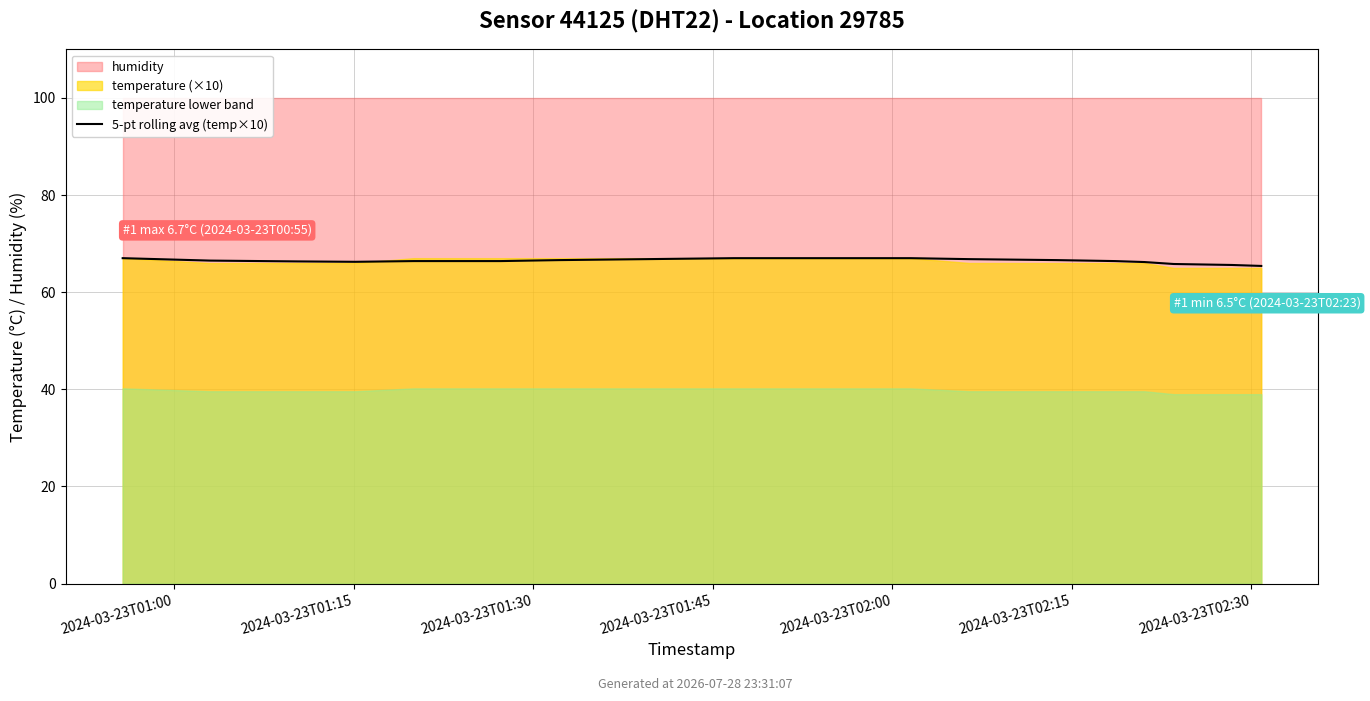

What position from the right is 10?

9